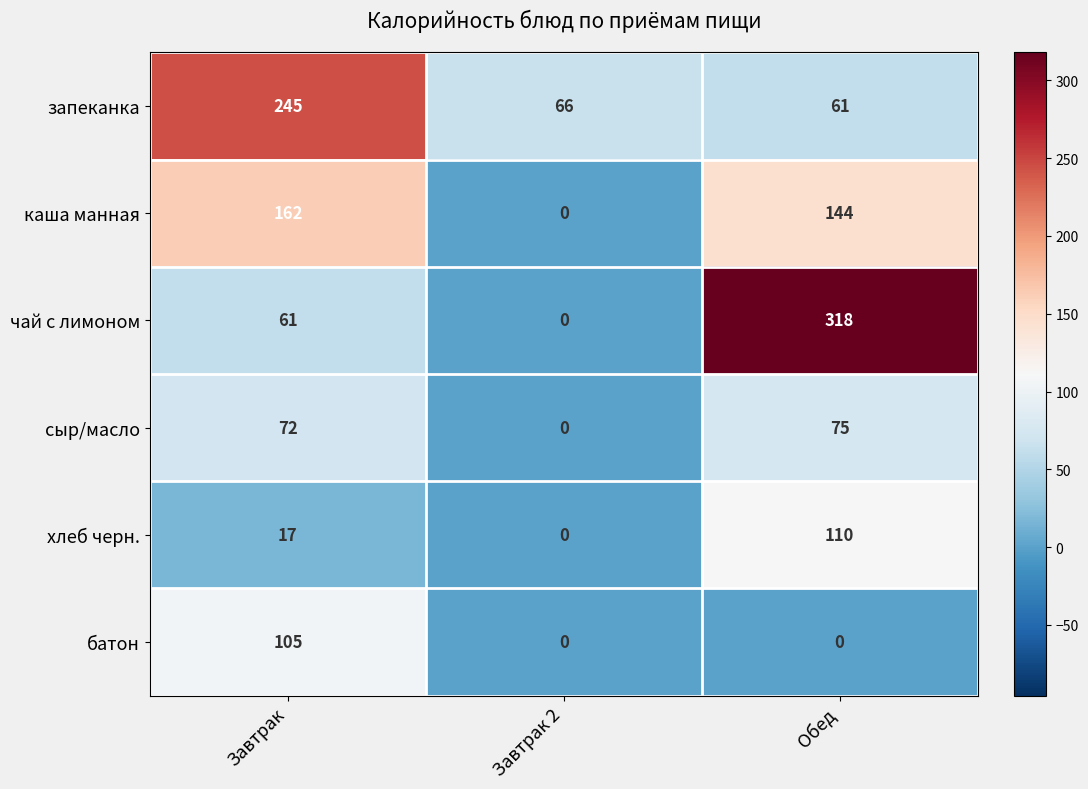

What is the sum of all батон values?

105